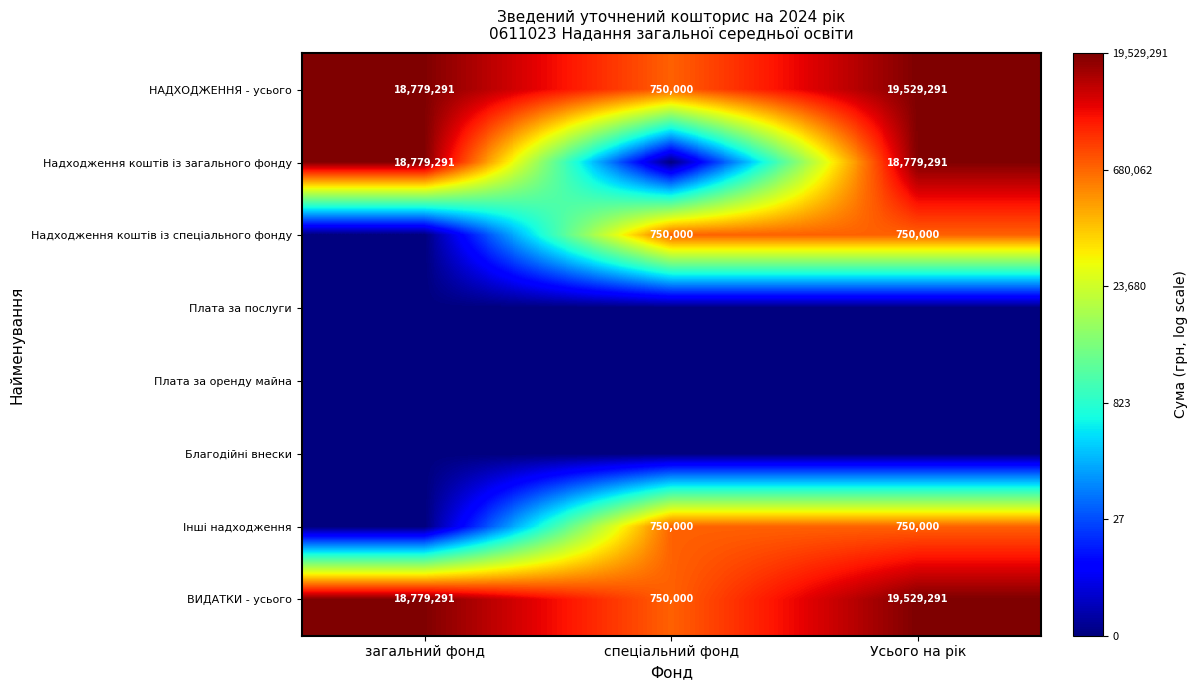

Is the value of Інші надходження at спеціальний фонд greater than the value of НАДХОДЖЕННЯ - усього at Усього на рік?

No